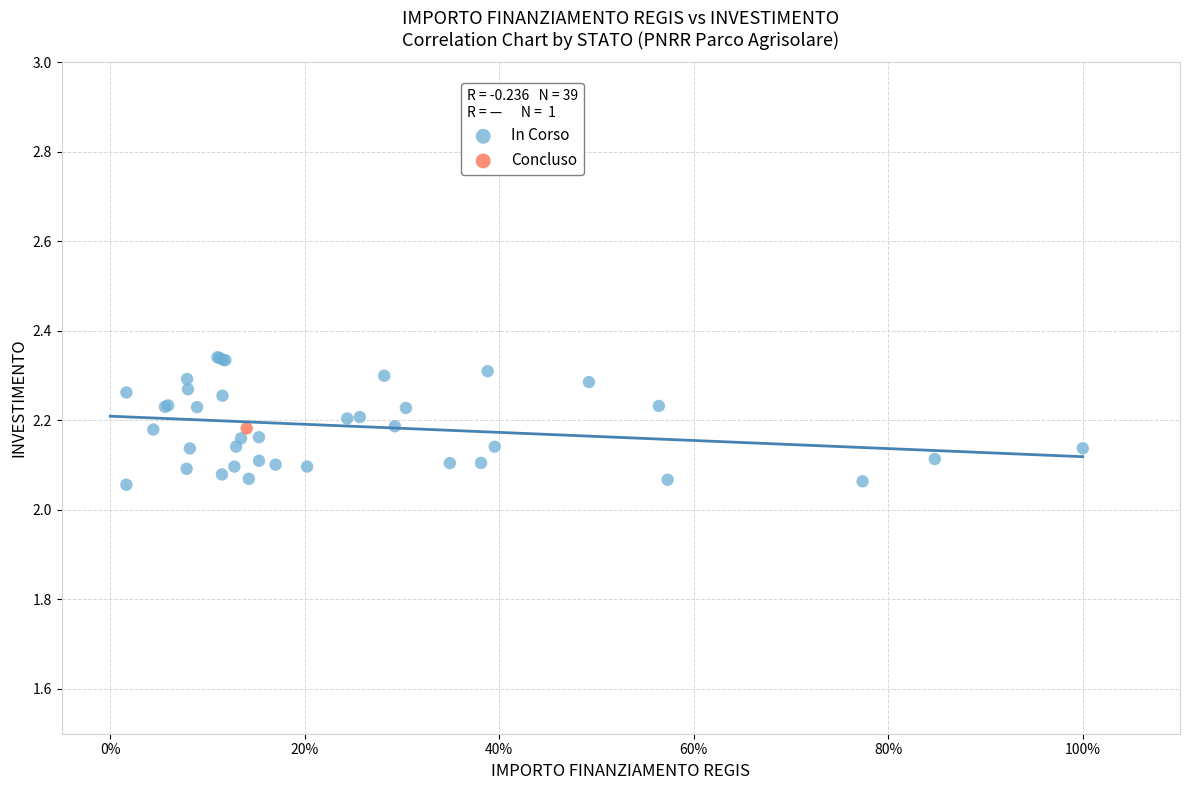

What are all the series names shown in the legend?

In Corso, Concluso